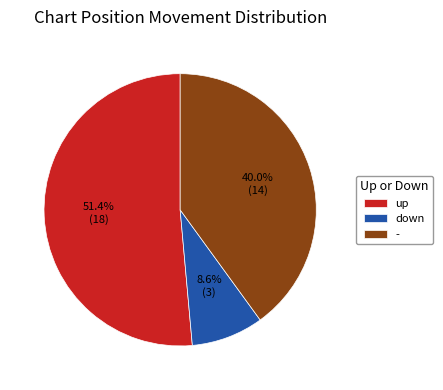

Is it true that up is 65% of the pie?

False